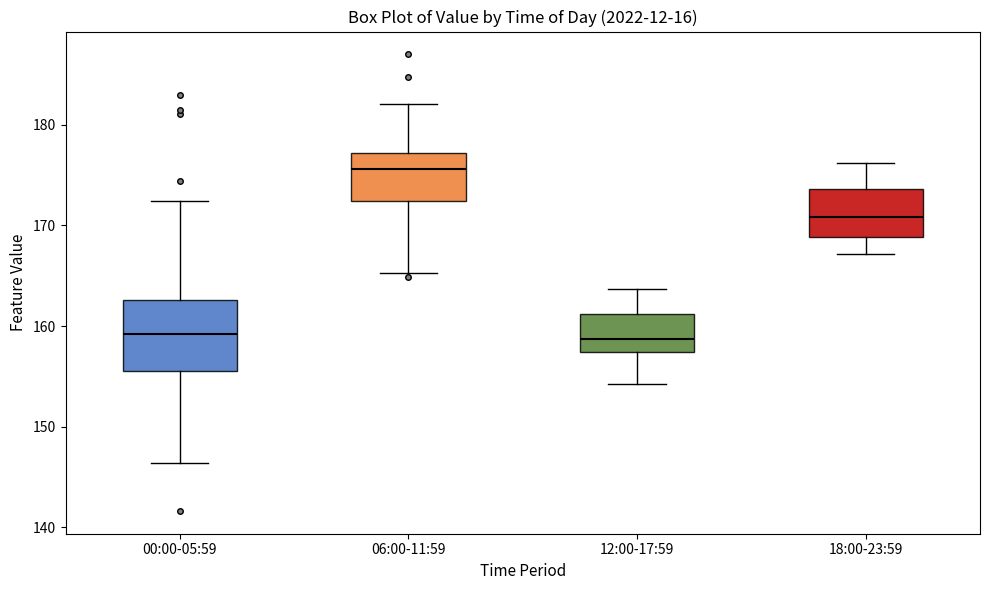

Comparing the boxes themselves (not the whiskers), which one is the tallest?

00:00-05:59